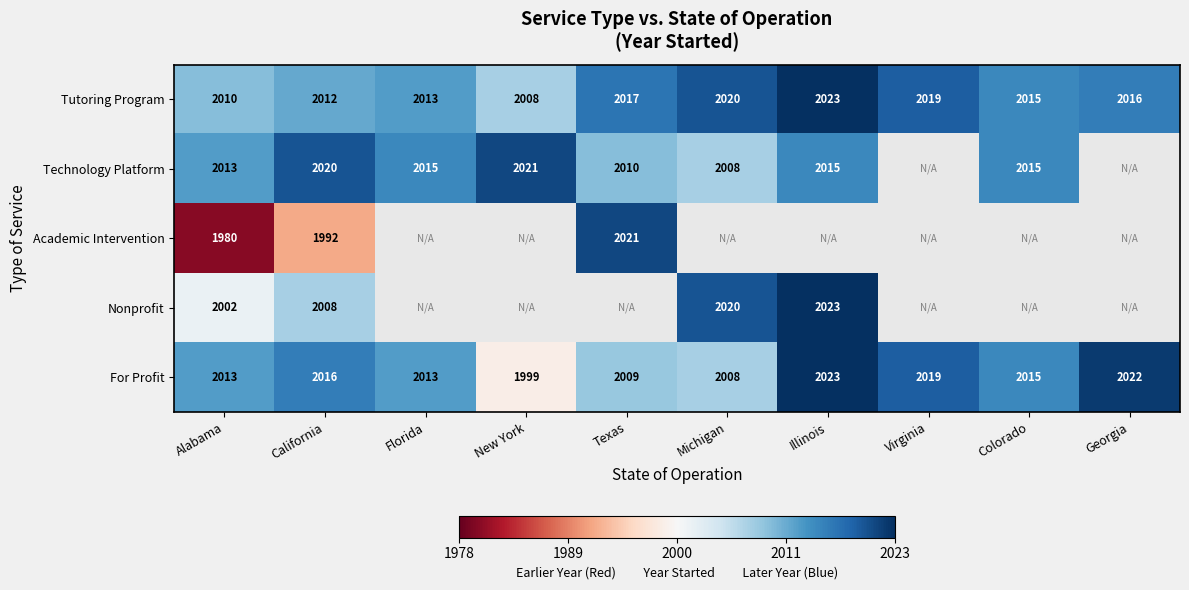

How many categories are shown in the chart?

10